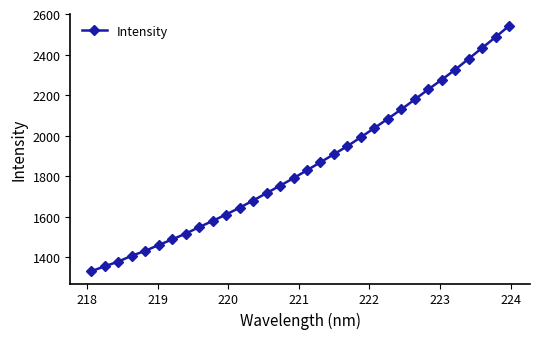

What is the value of the 15th point from the left?

1753.2